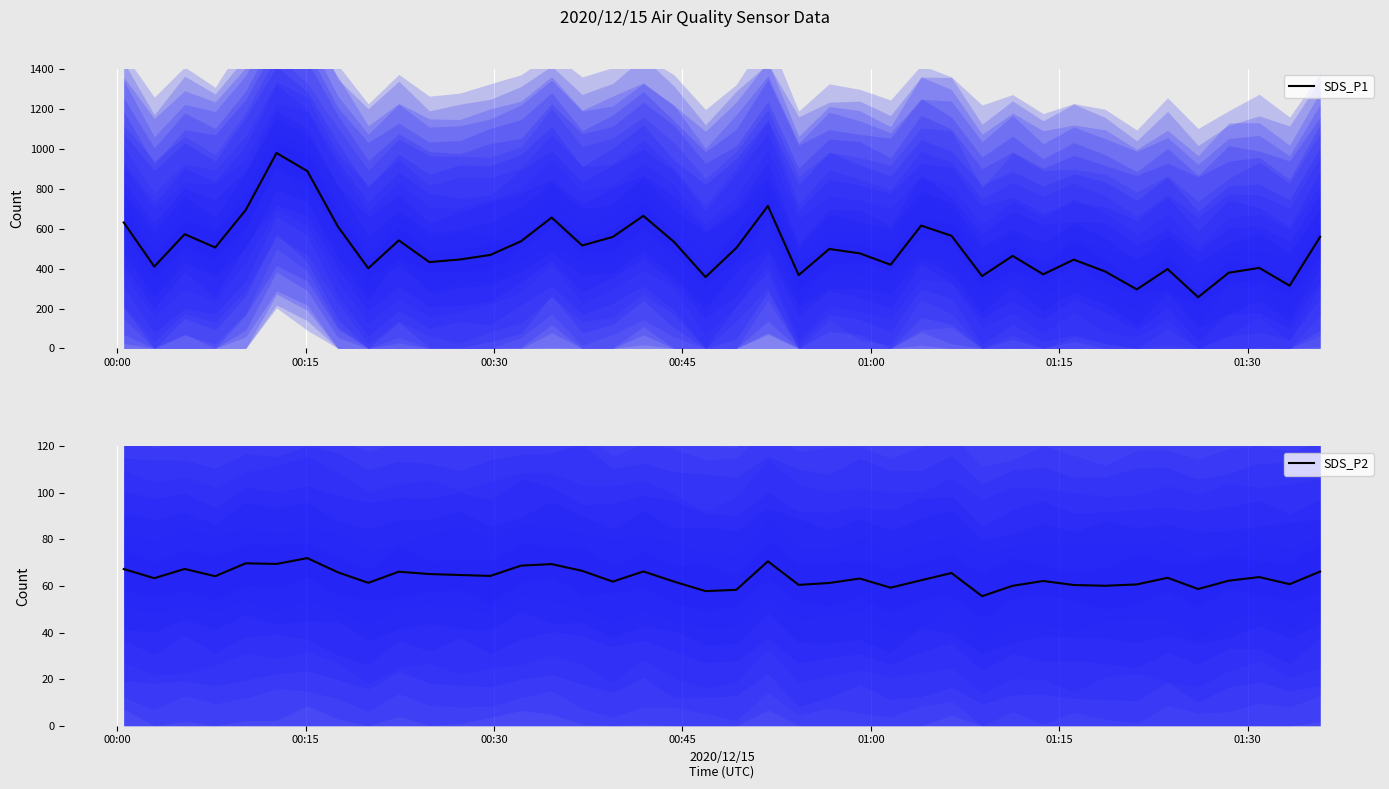

Which series has the largest range (max minus min)?

SDS_P1